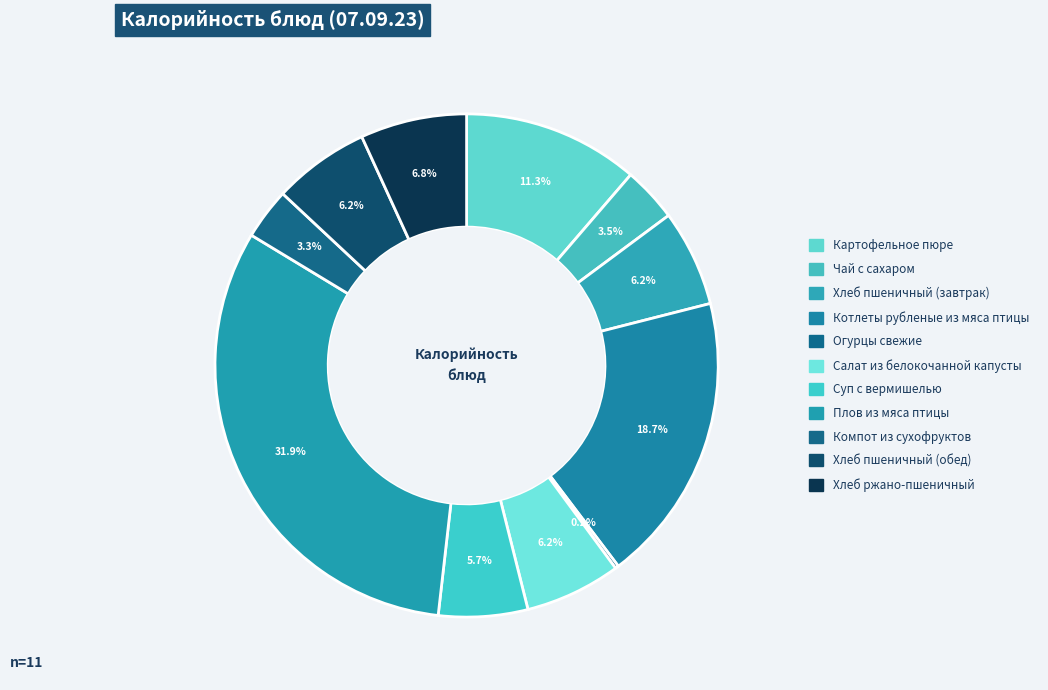

What is the change in value from Картофельное пюре to Хлеб ржано-пшеничный?

-67.8